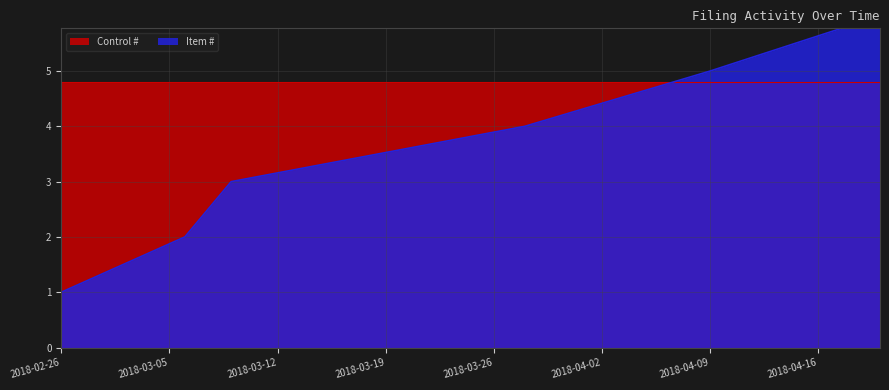

The value at 2018-03-09 is 2. True or false?

False